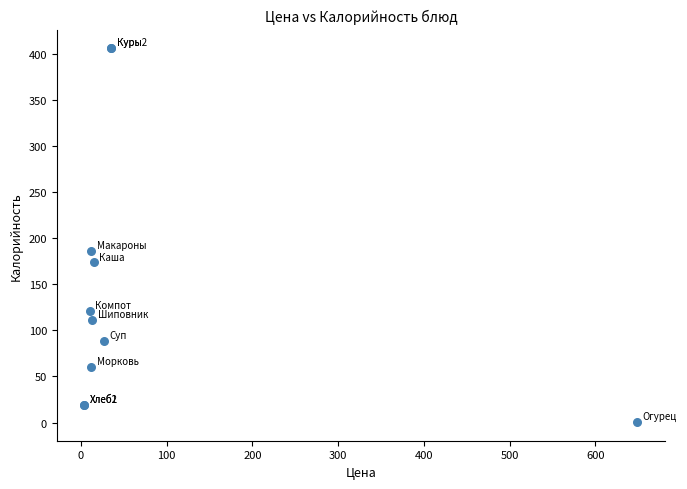

What Y value in the scatter plot is closest to 203?

186.5